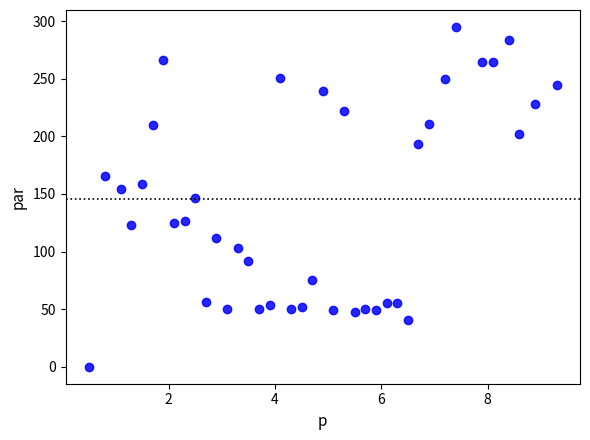

What is the range of Y values (max minus min)?

295.0